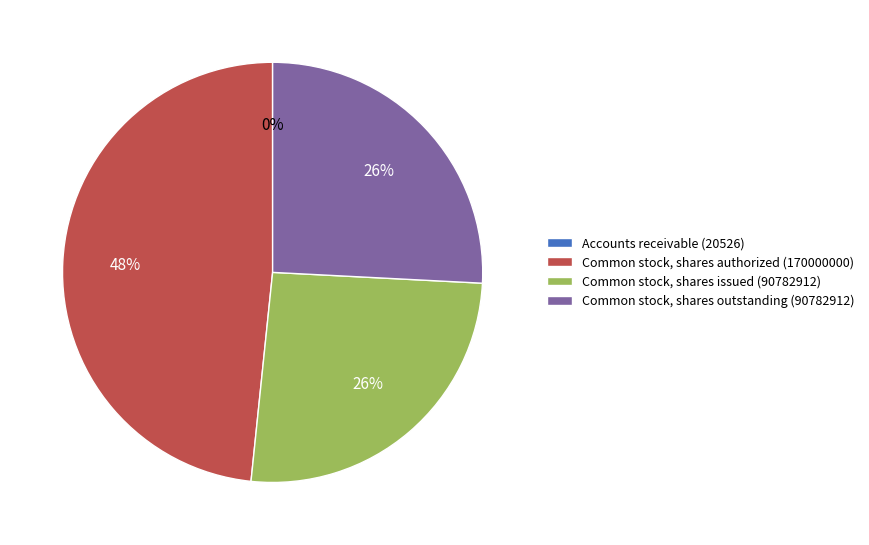

What is the largest slice in the pie chart?

Common stock, shares authorized (170000000)